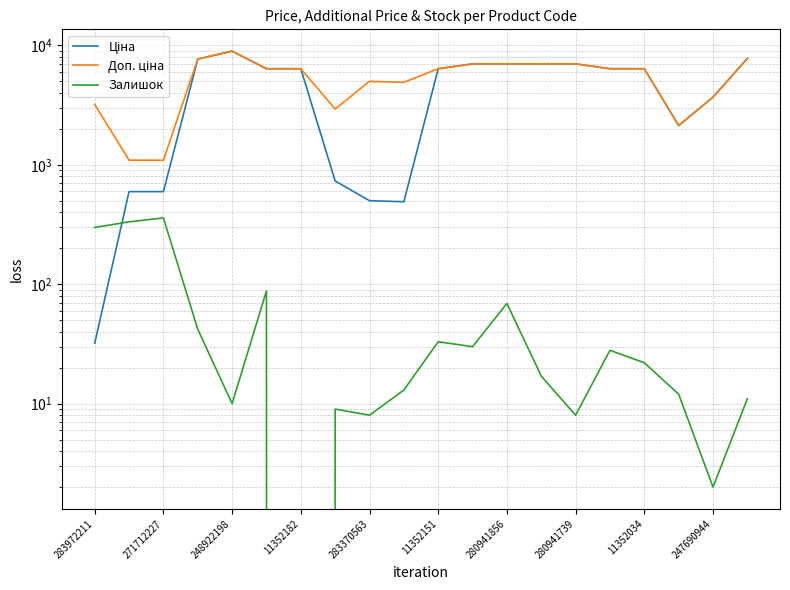

What is the value of the Доп. ціна point at the 18th from the left?

2132.0